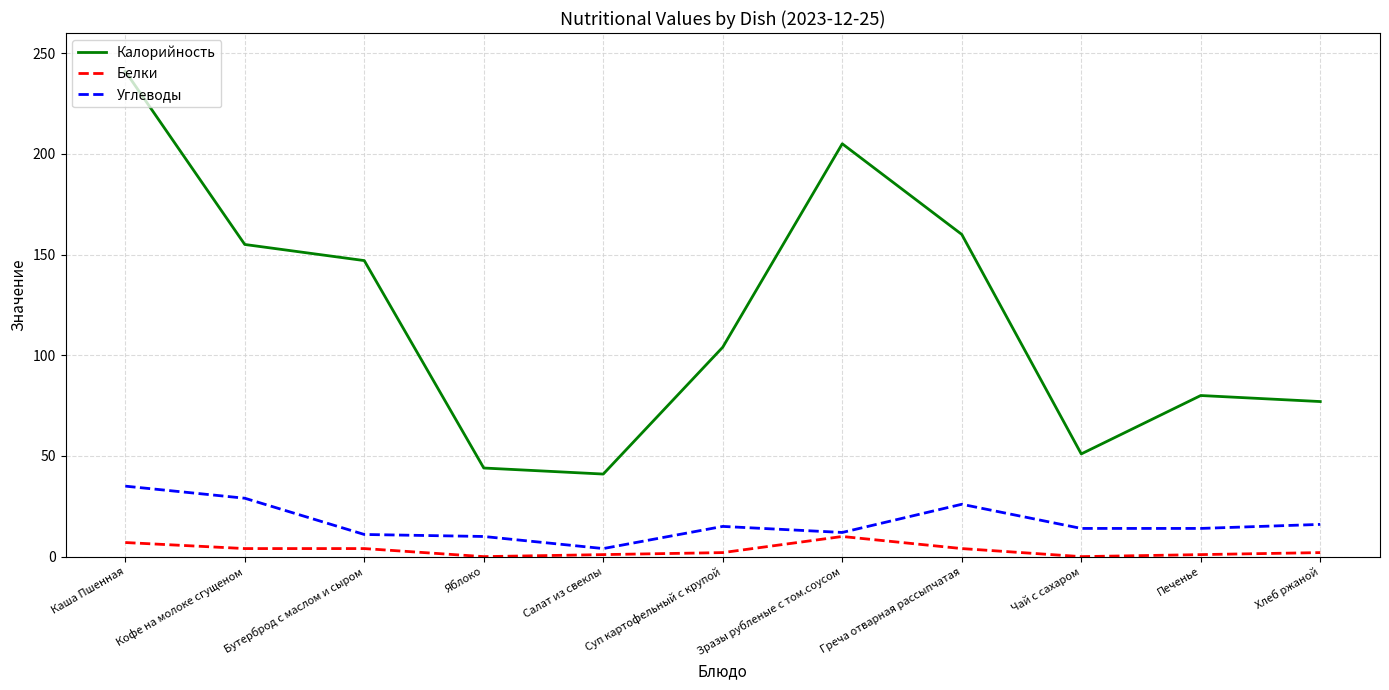

The value of Белки at Кофе на молоке сгущеном is 4. True or false?

True